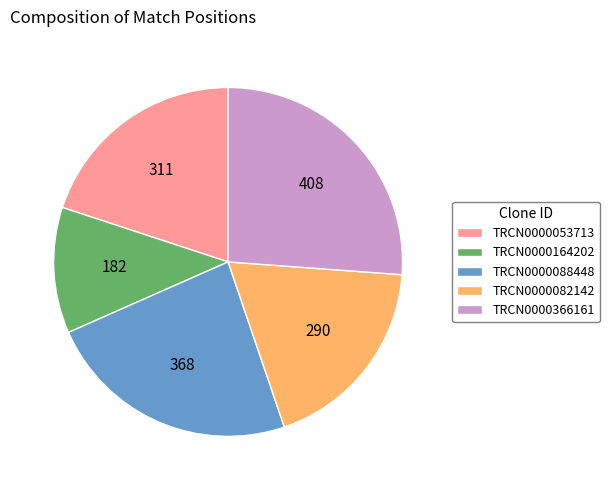

Is the sum of TRCN0000164202 and TRCN0000082142 greater than half?

No